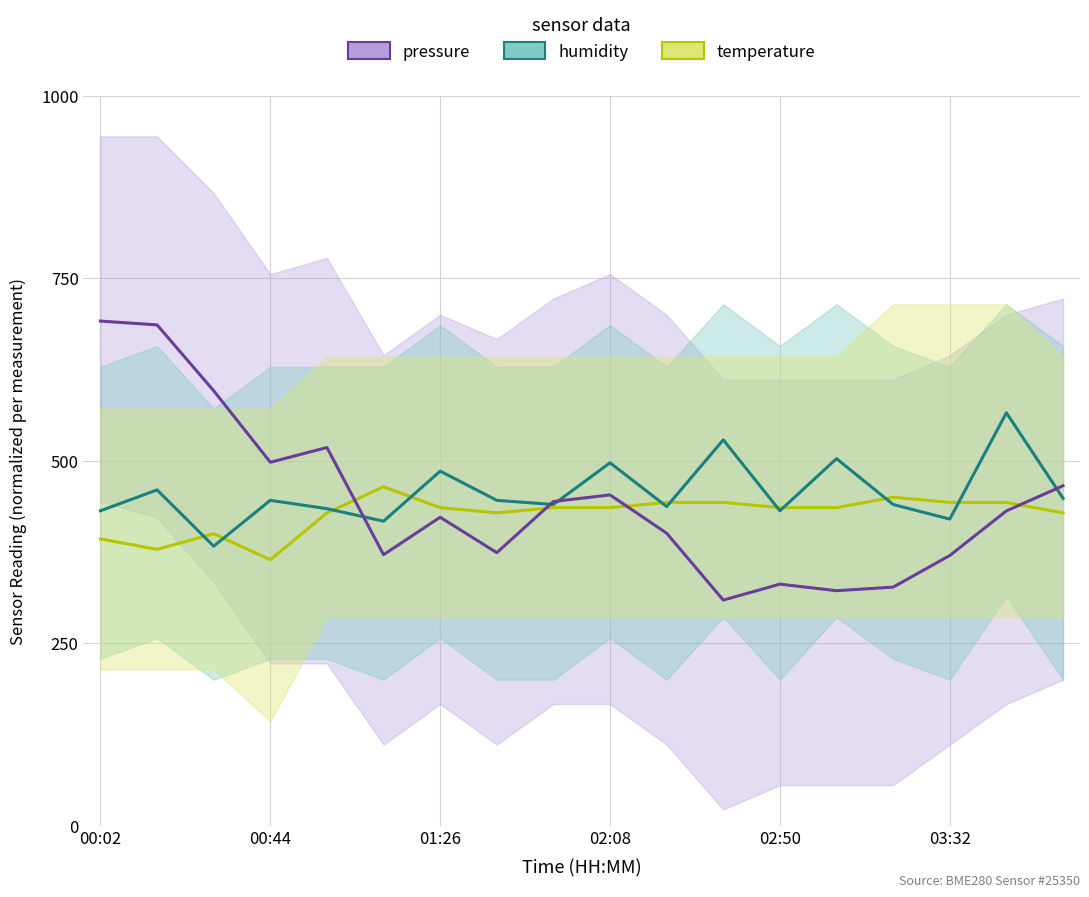

The temperature series shows 705.5 at 01:26. True or false?

False